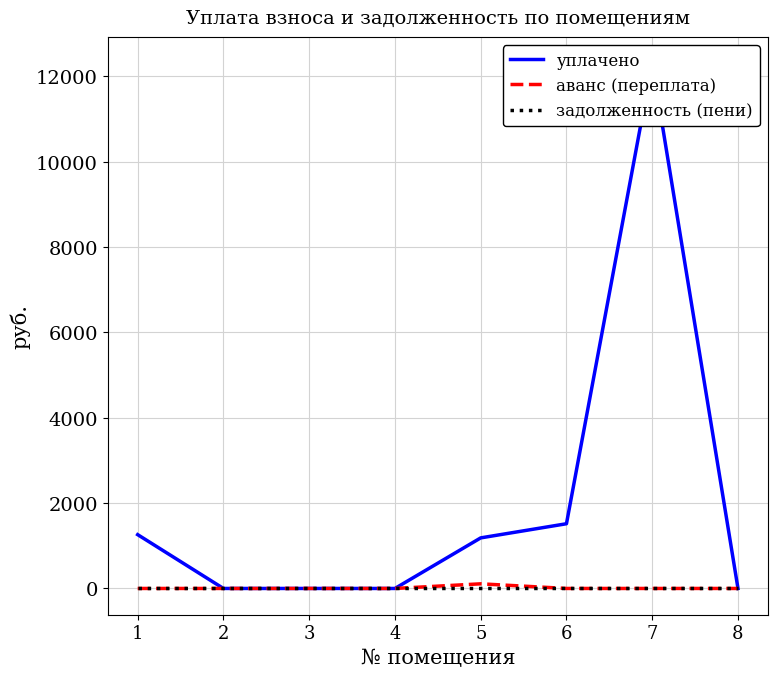

True or false: задолженность (пени) and уплачено cross at least once.

False